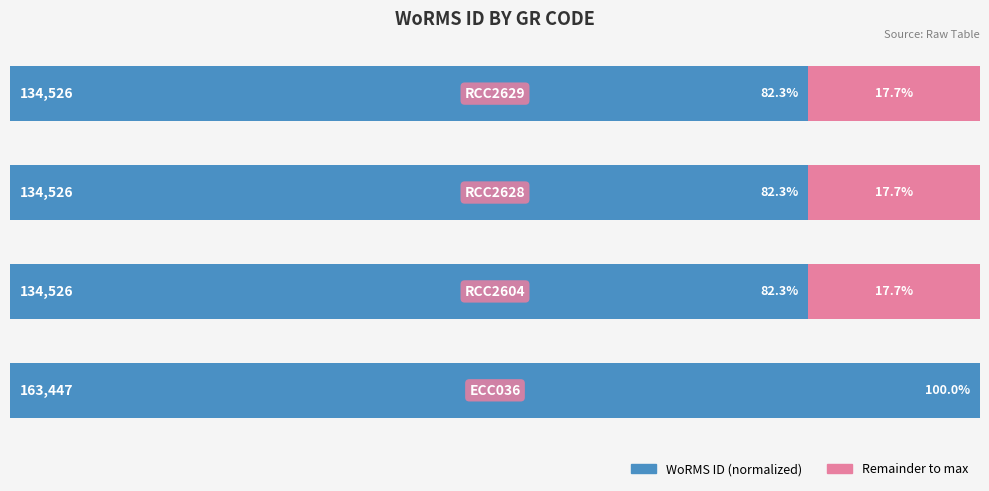

What are all the series names shown in the legend?

WoRMS ID (normalized), Remainder to max